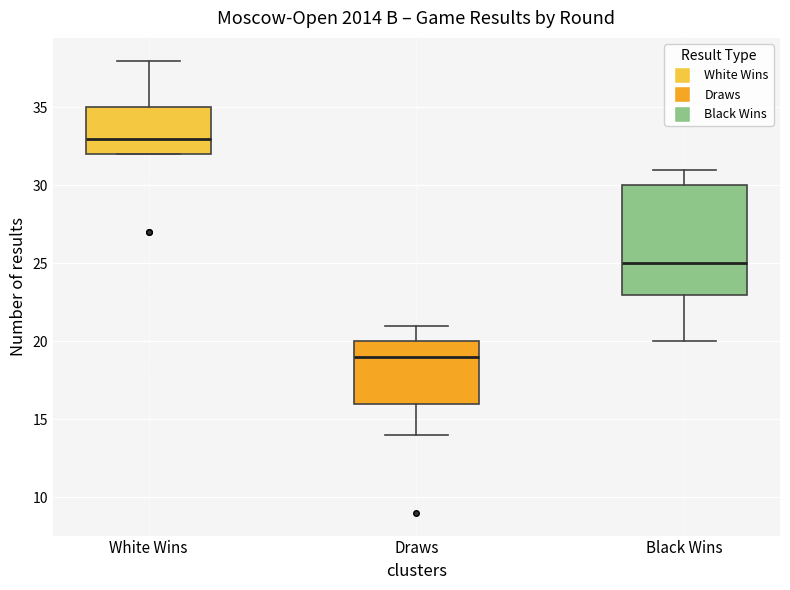

Which box's median line is the lowest?

Draws